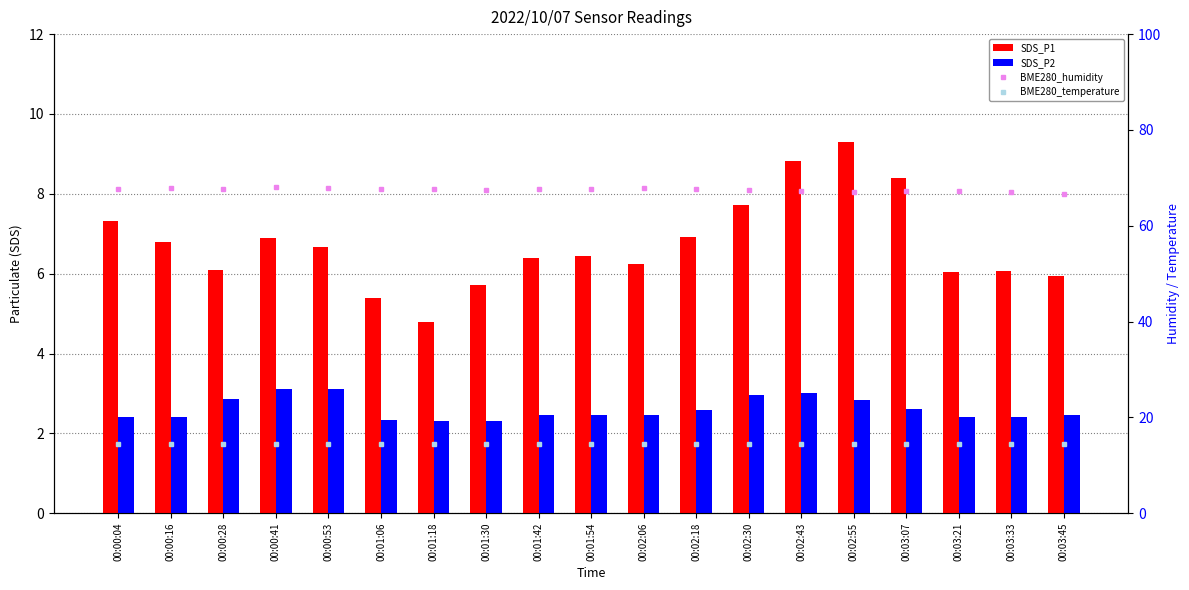

Are the bars horizontal?

No